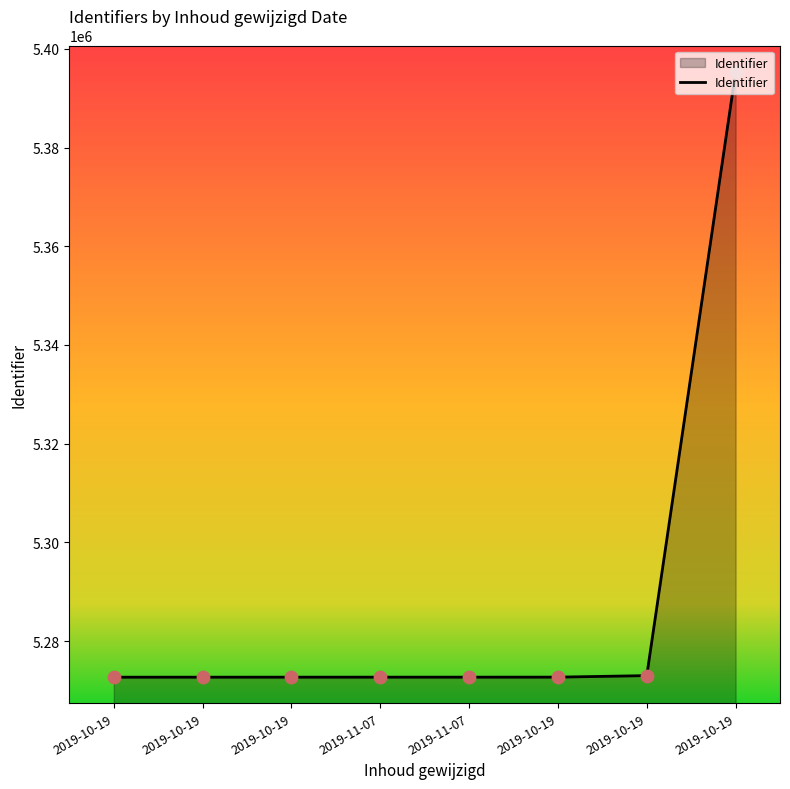

What is the change in value from 2019-11-07 to 2019-11-07?

+1